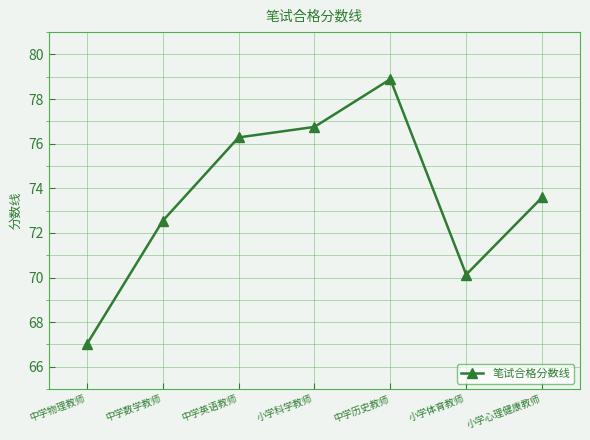

What is the greatest value displayed?

78.9